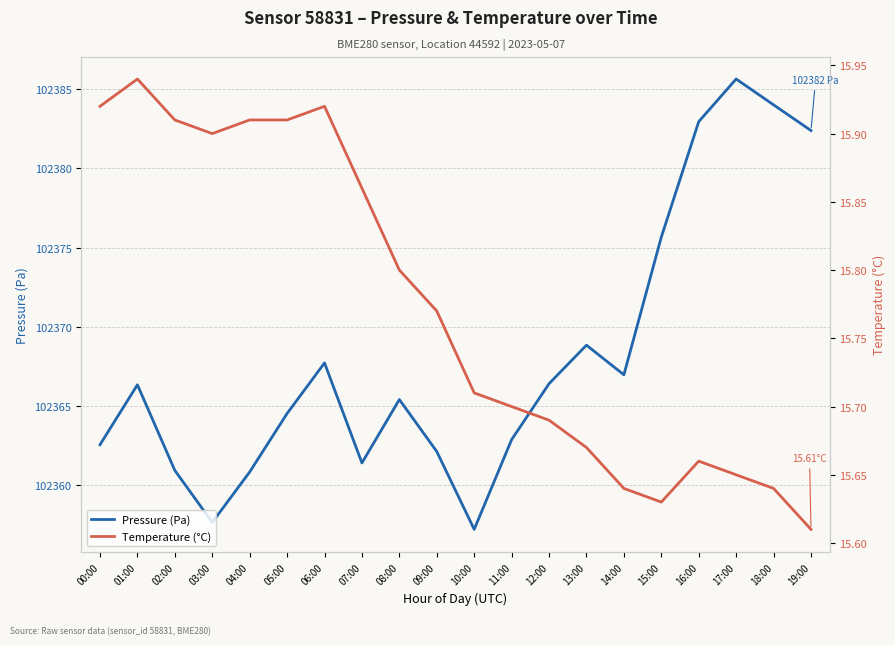

Which label corresponds to the smallest value in the chart?

19:00